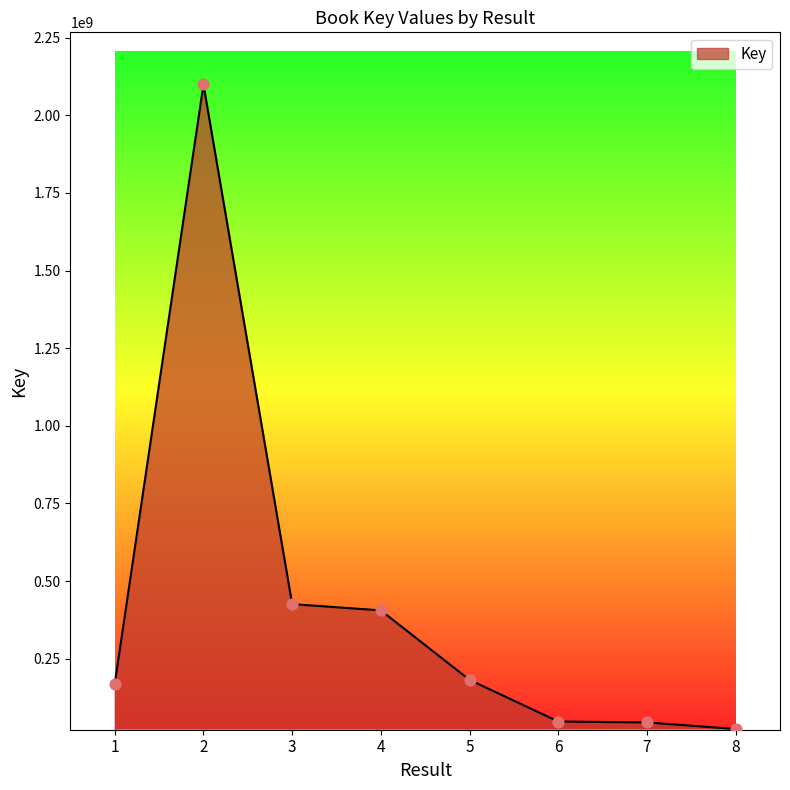

What is the change in value from 2 to 8?

-2075881330